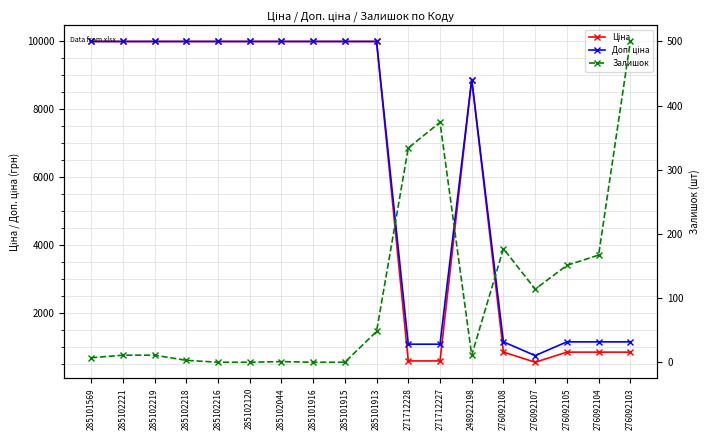

Does the chart display data point markers on the line(s)?

Yes